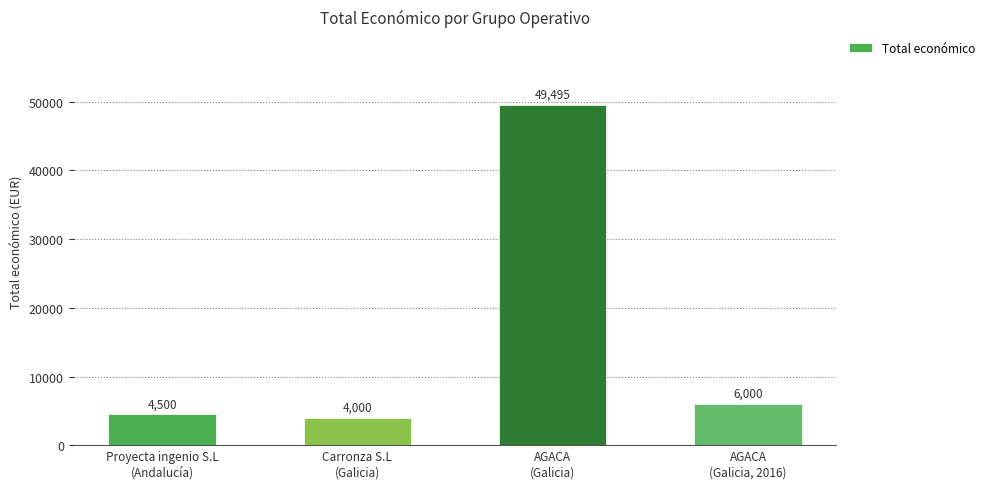

What is the label of the 1st bar from the right?

AGACA
(Galicia, 2016)